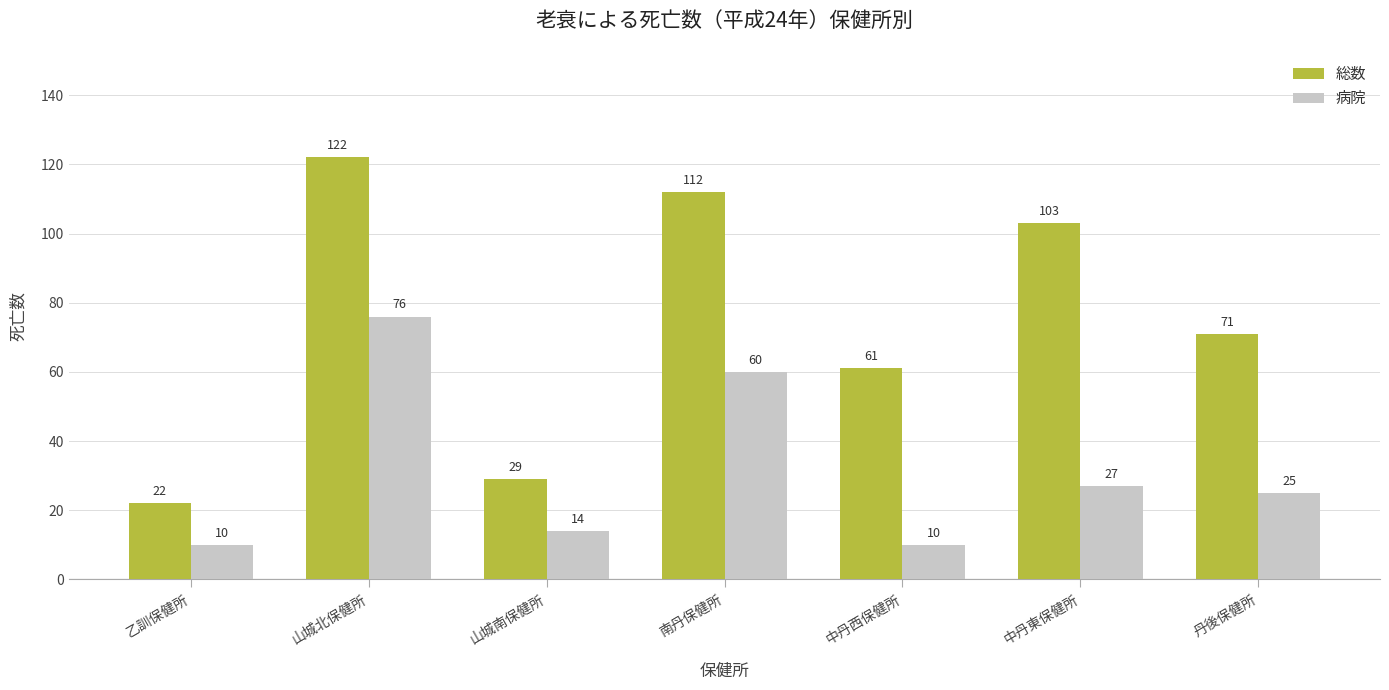

Reading left to right, extract all data points from this chart.

総数: 22	122	29	112	61	103	71
病院: 10	76	14	60	10	27	25